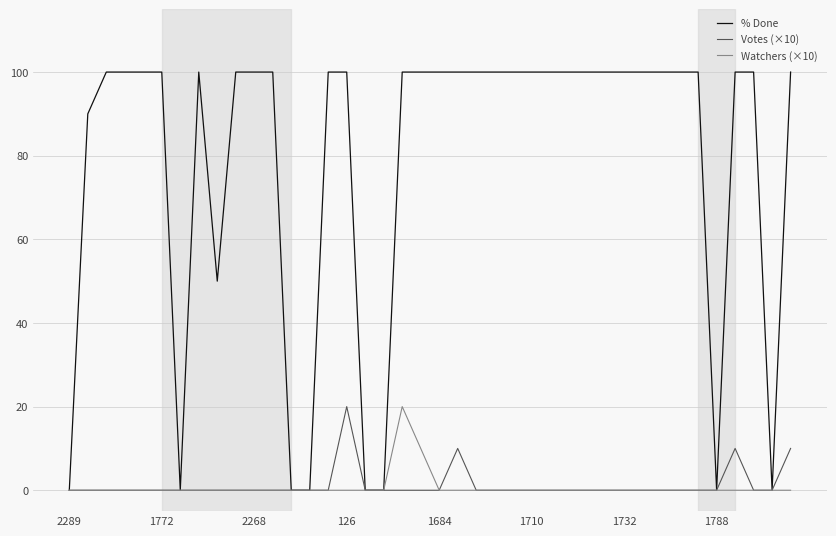

Which series has the largest range (max minus min)?

% Done